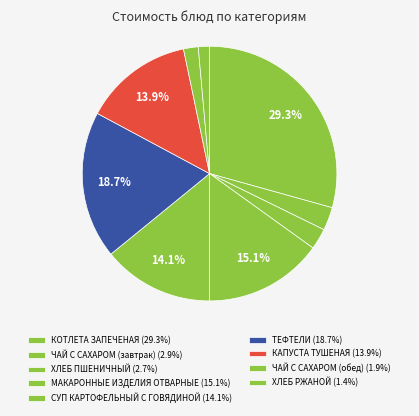

Rank the categories by value from highest to lowest.

КОТЛЕТА ЗАПЕЧЕНАЯ, ТЕФТЕЛИ, МАКАРОННЫЕ ИЗДЕЛИЯ ОТВАРНЫЕ, СУП КАРТОФЕЛЬНЫЙ С ГОВЯДИНОЙ, КАПУСТА ТУШЕНАЯ, ЧАЙ С САХАРОМ (завтрак), ХЛЕБ ПШЕНИЧНЫЙ, ЧАЙ С САХАРОМ (обед), ХЛЕБ РЖАНОЙ